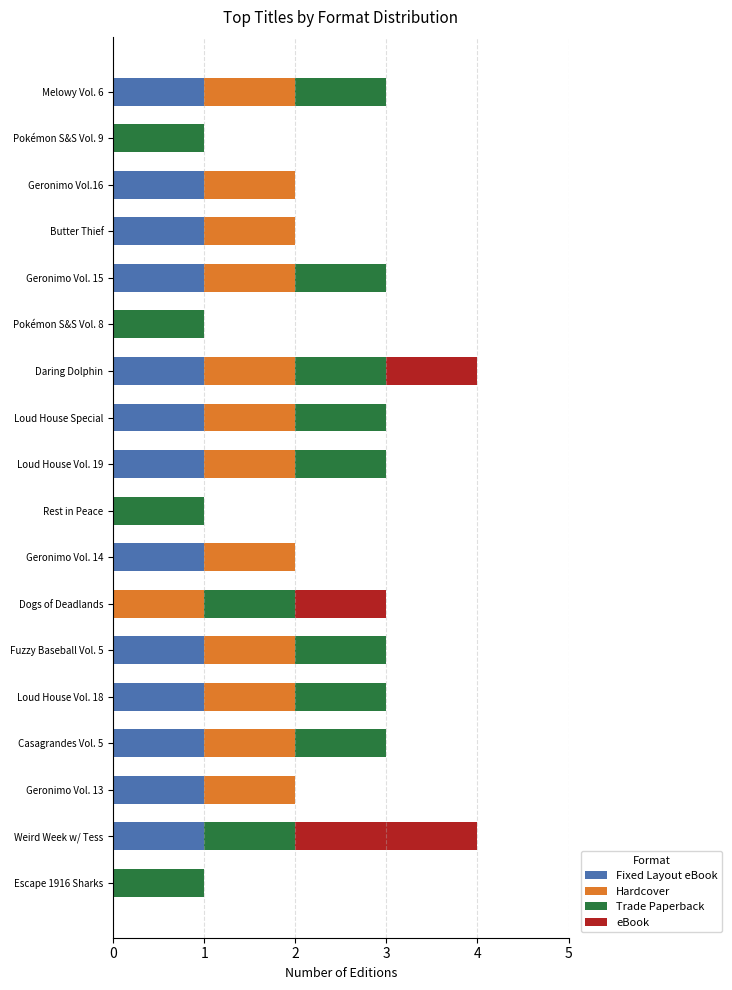

What is the value of the eBook bar at the 7th from the left?

1